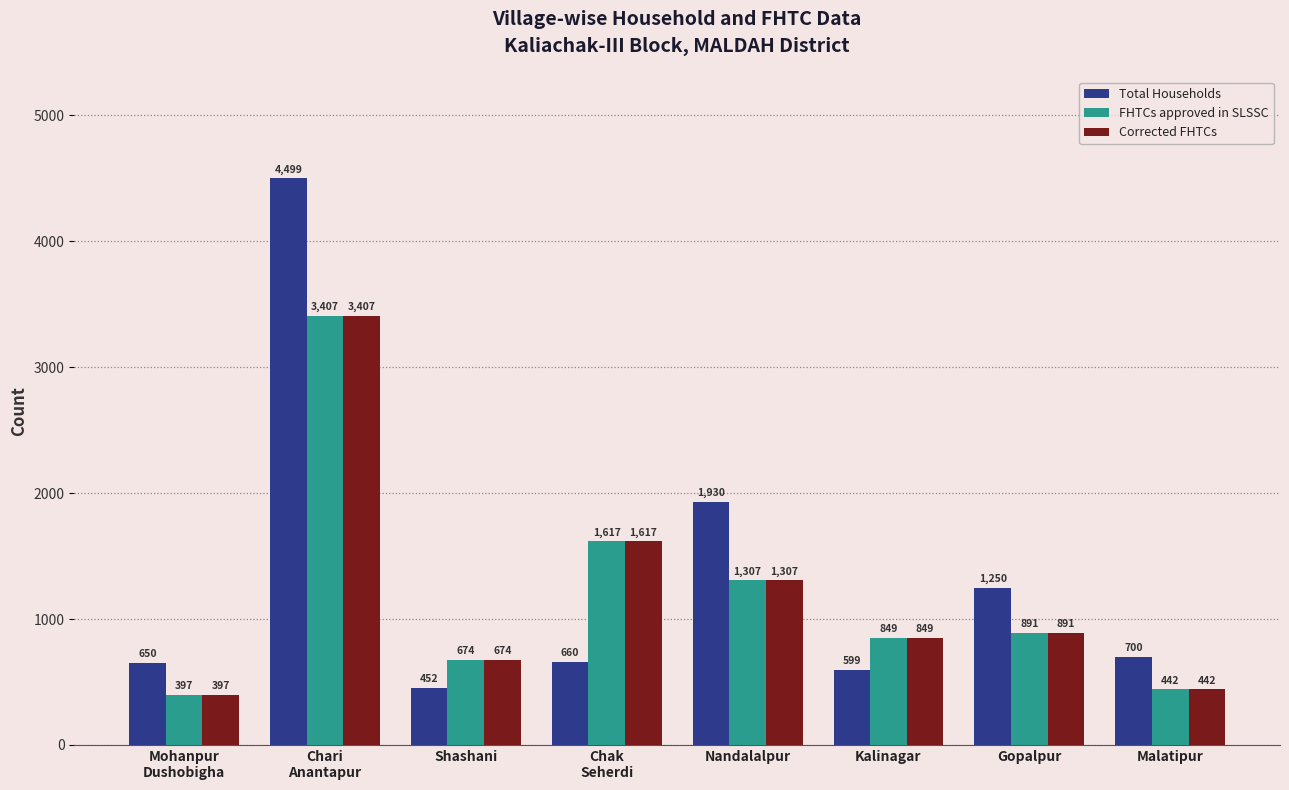

Reading left to right, extract all data points from this chart.

Total Households: 650	4499	452	660	1930	599	1250	700
FHTCs approved in SLSSC: 397	3407	674	1617	1307	849	891	442
Corrected FHTCs: 397	3407	674	1617	1307	849	891	442